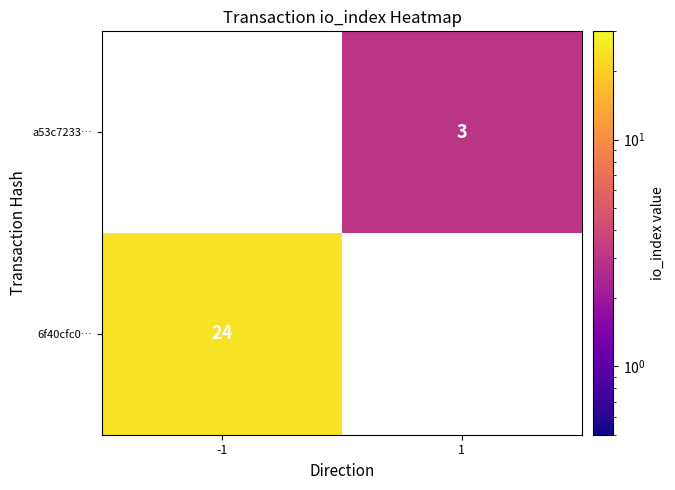

True or false: a53c7233… has a value of 4.4 at 1.

False